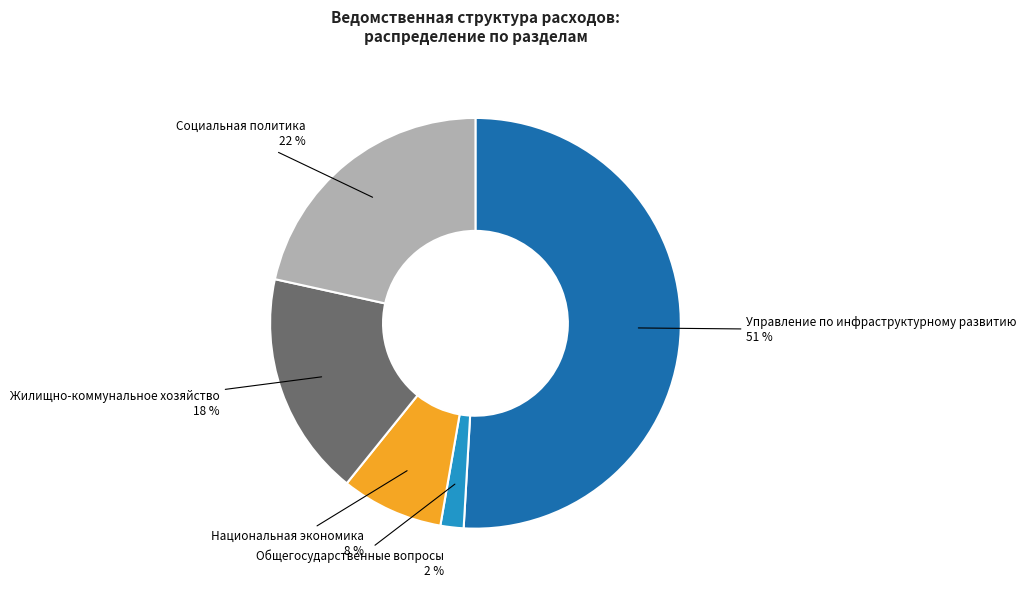

To the nearest percent, what is the average slice percentage?

20%